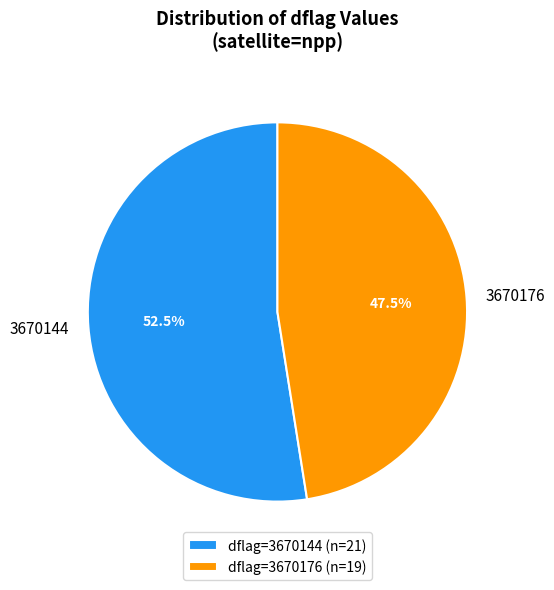

How many slices are in this pie chart?

2